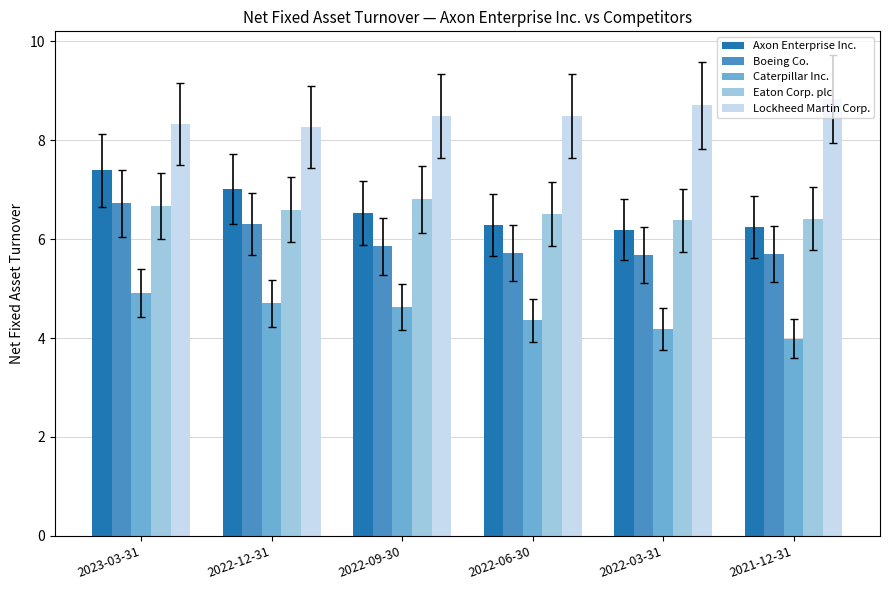

What is the spread (max minus min) of values at 2022-06-30?

4.1